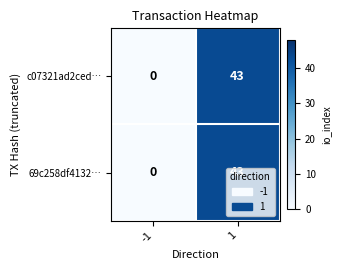

What is the maximum value shown in the chart?

43